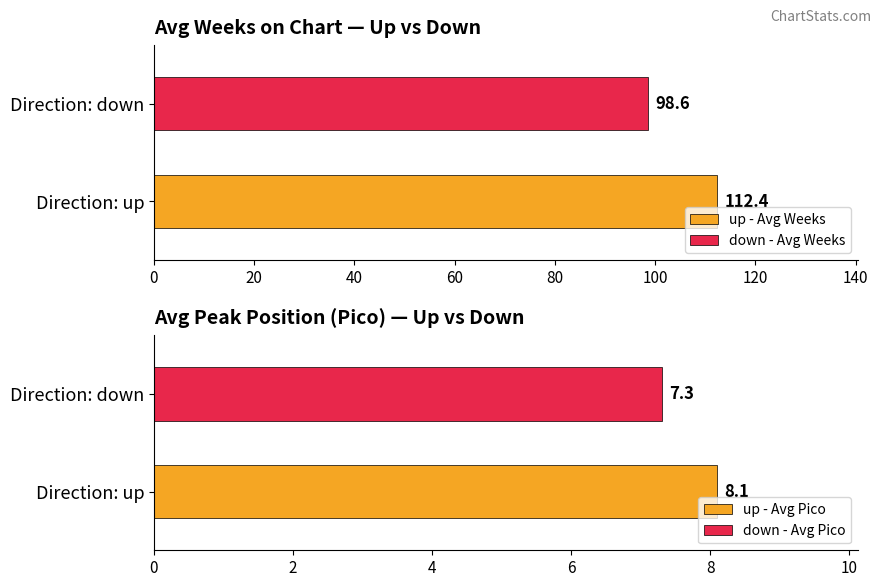

What is the highest value of the down - Avg Weeks series?

98.6